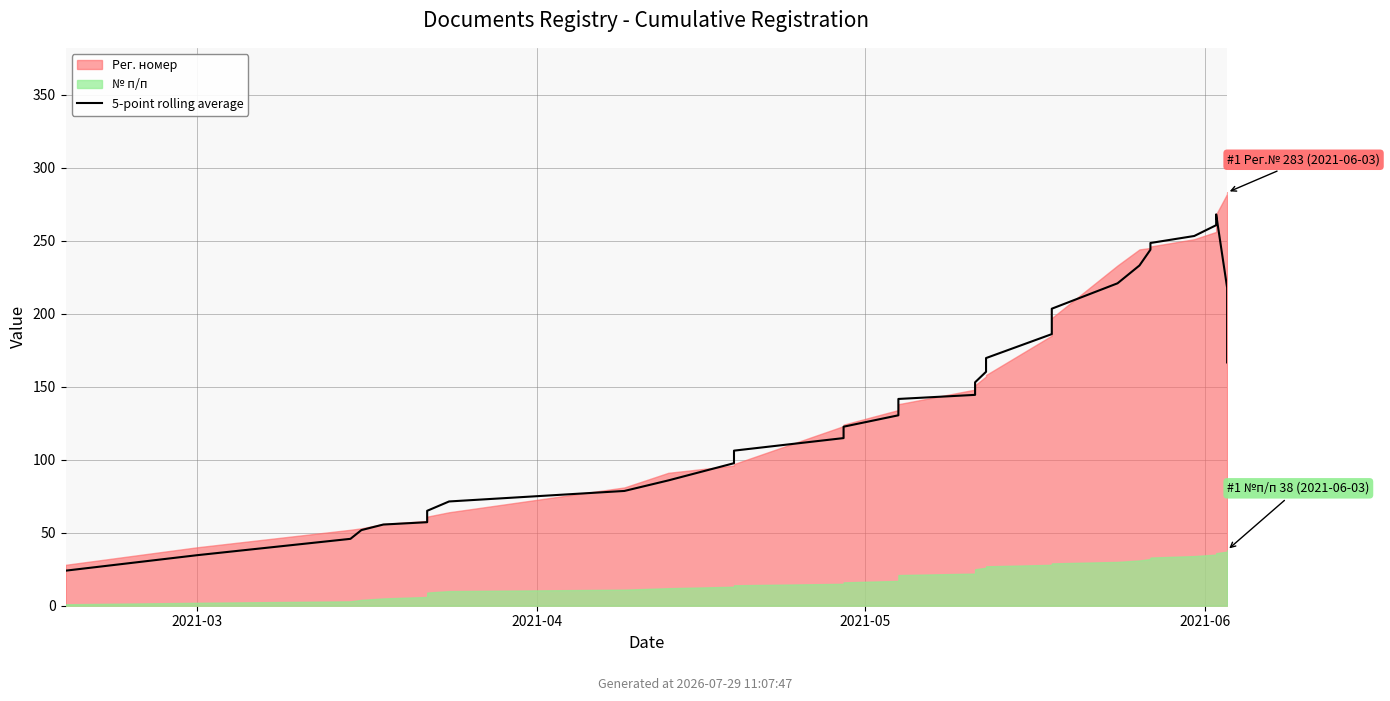

The chart shows a value of 260.6 at 34. True or false?

True